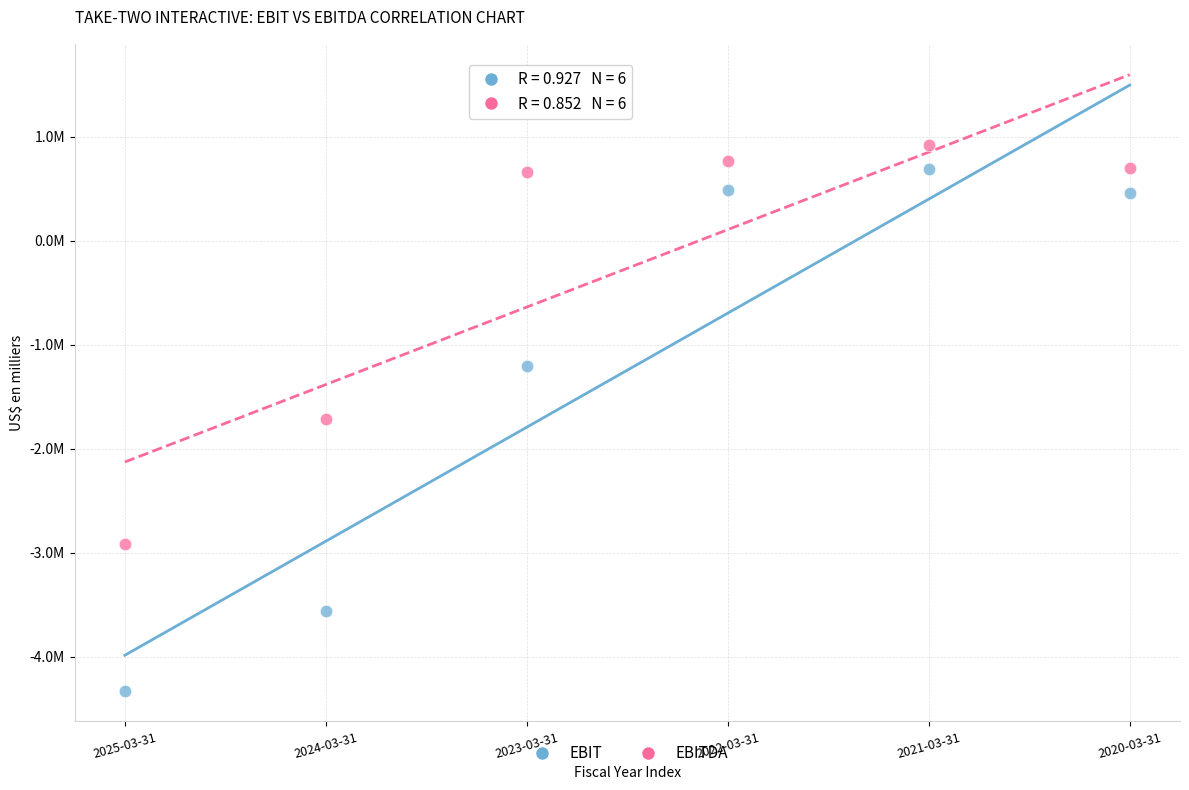

What are all the series names shown in the legend?

EBIT, EBITDA